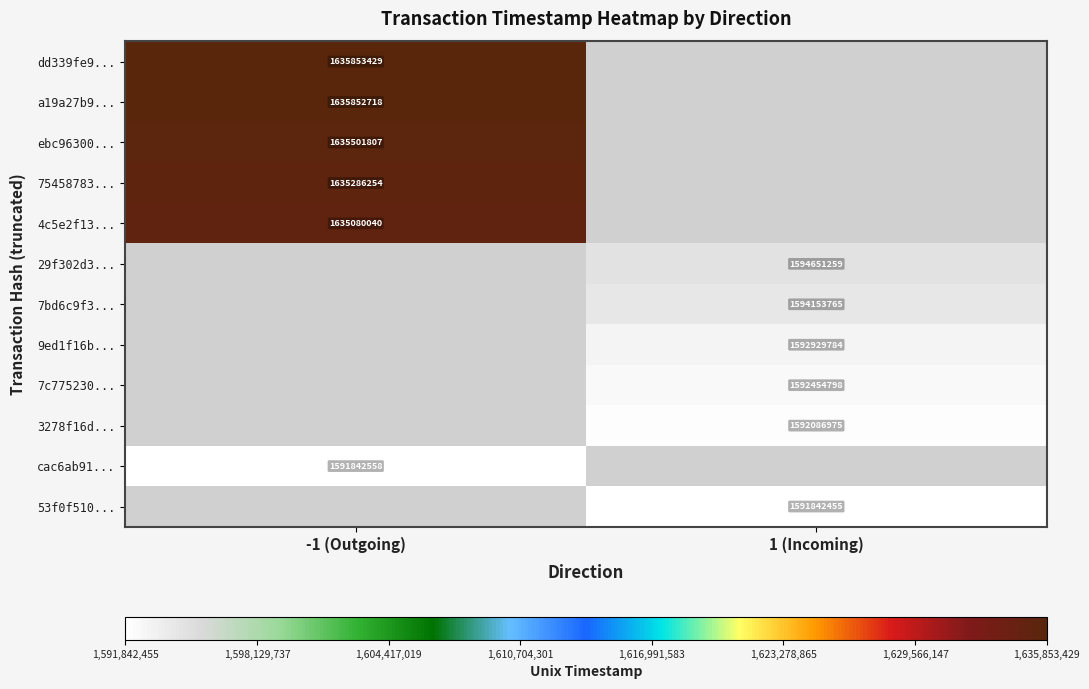

Is the value of 7c775230... at 1 (Incoming) greater than the value of dd339fe9... at -1 (Outgoing)?

No